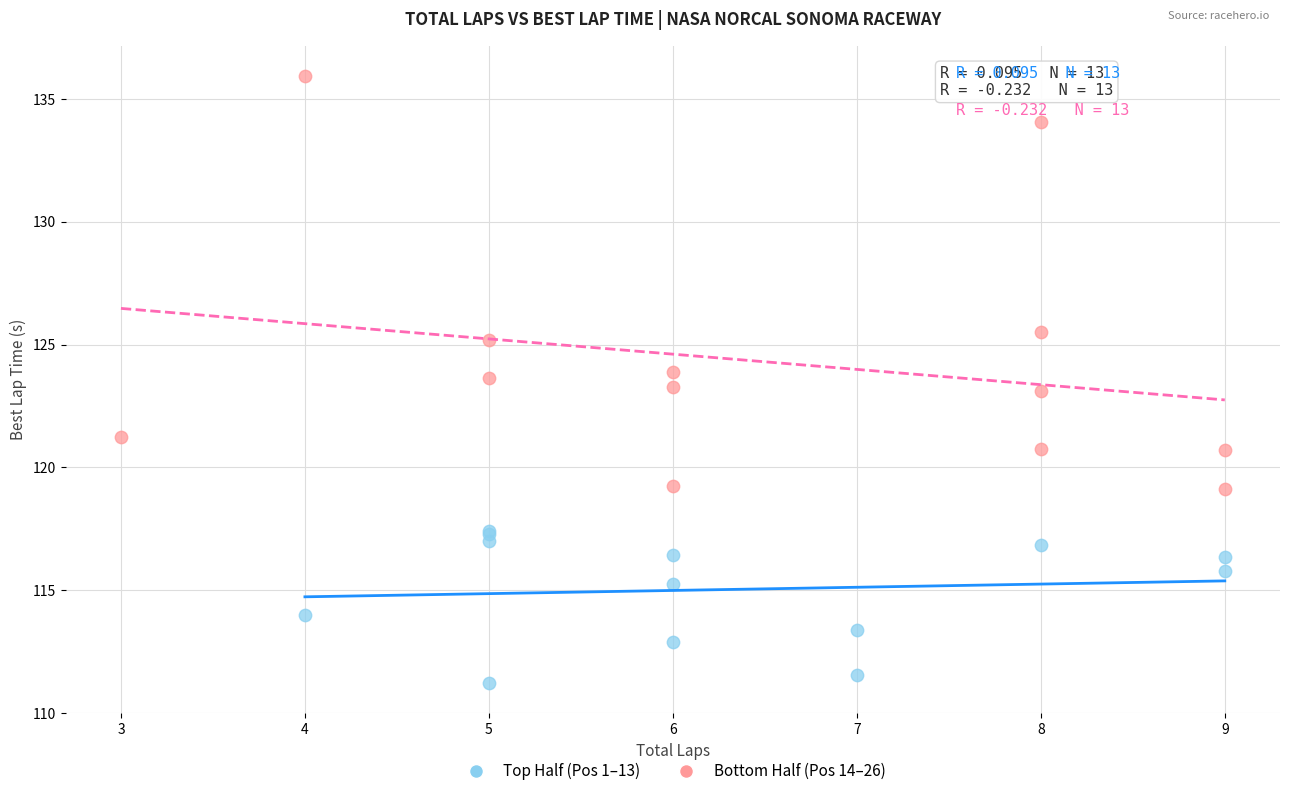

What are all the series names shown in the legend?

Top Half (Pos 1–13), Bottom Half (Pos 14–26)